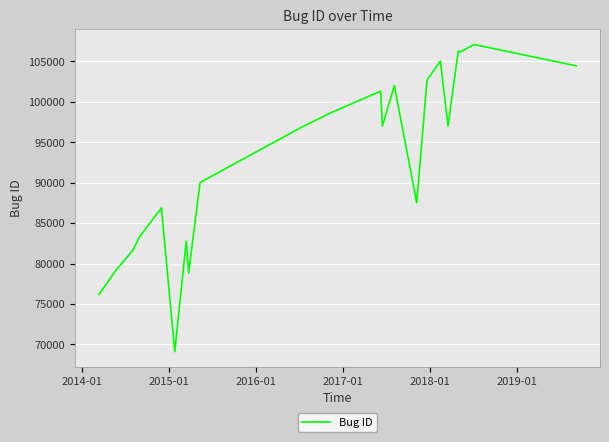

What is the smallest value displayed?

69107